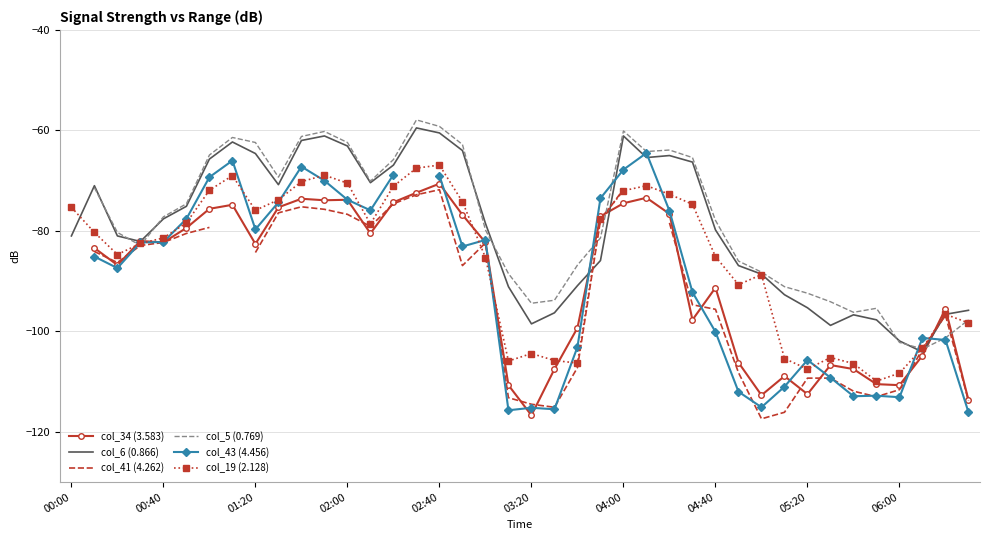

True or false: col_5 (0.769) and col_6 (0.866) intersect in this chart.

True